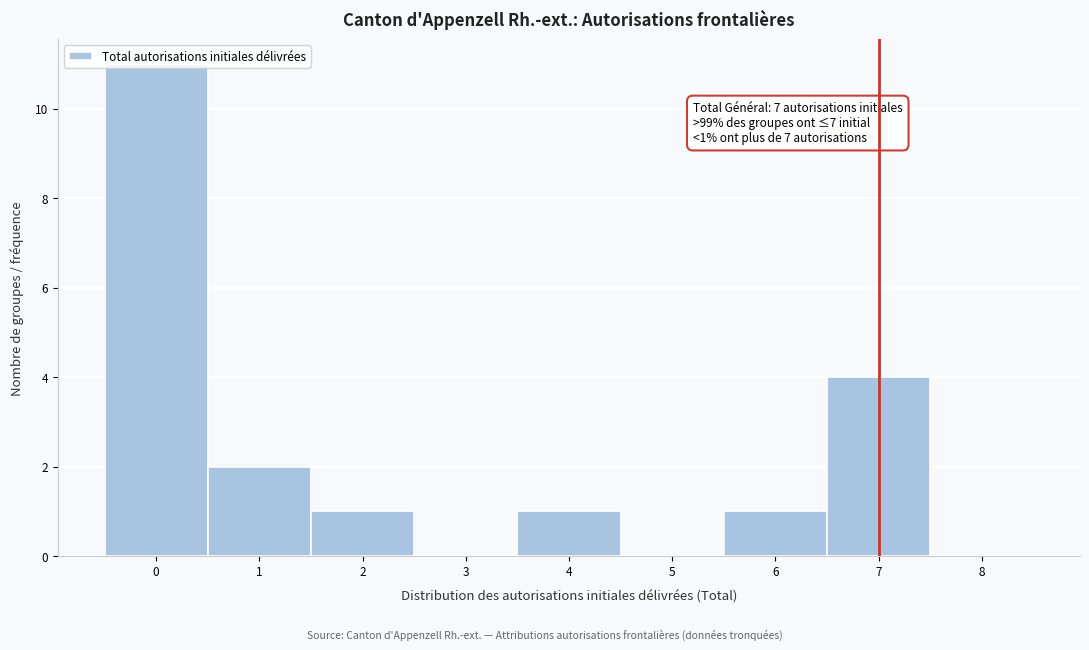

Which range on the x-axis has the tallest bar?

-0.5 to 0.5